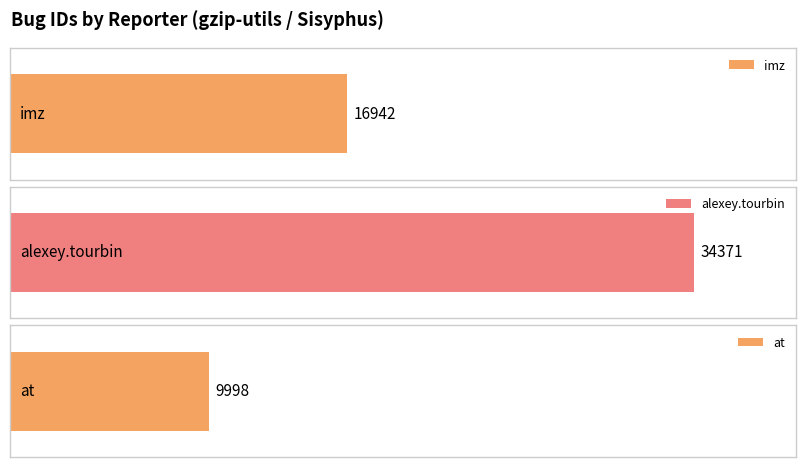

What is the sum of the values at at and alexey.tourbin?

44369